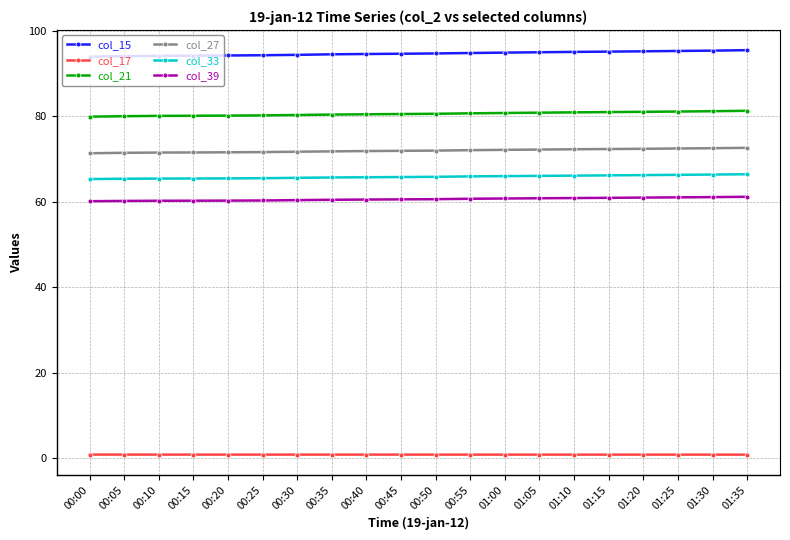

At 01:25, list the series in order from smallest to largest.

col_17, col_39, col_33, col_27, col_21, col_15